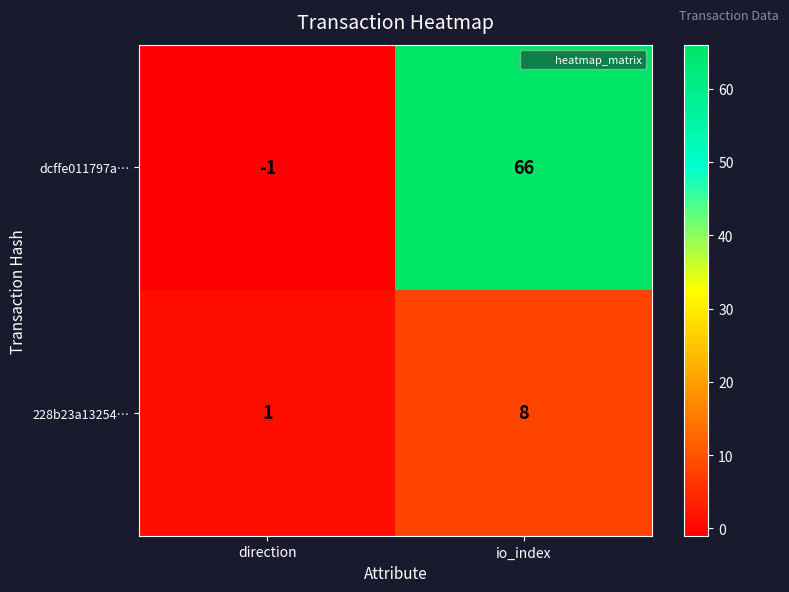

True or false: 228b23a13254… has a value of 12 at io_index.

False